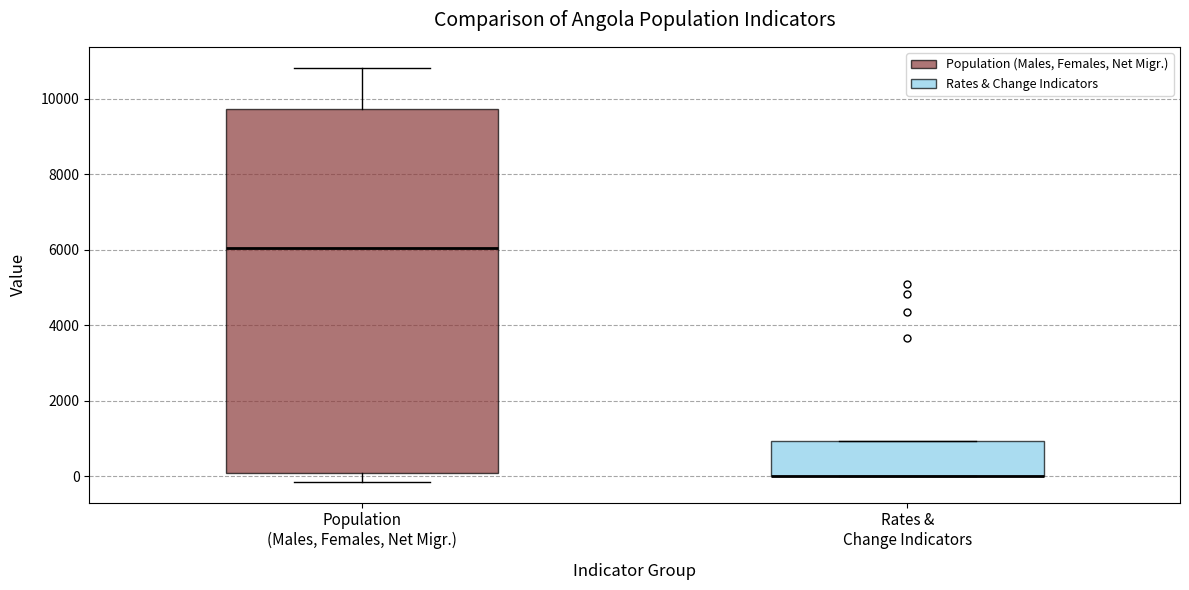

Comparing the boxes themselves (not the whiskers), which one is the tallest?

Population (Males, Females, Net Migr.)